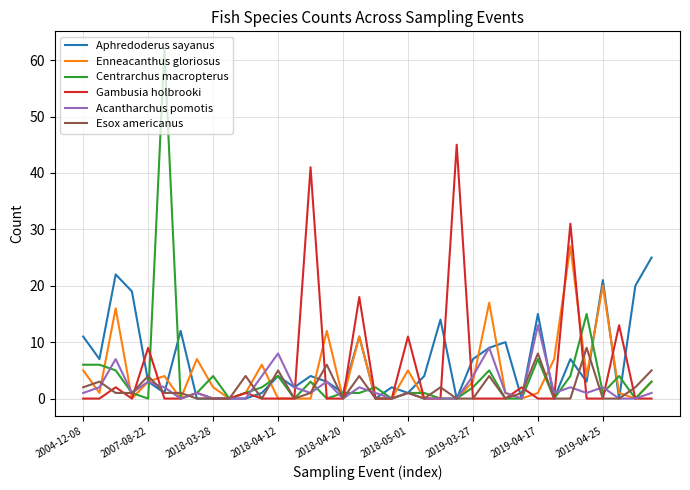

What is the greatest value displayed?

62